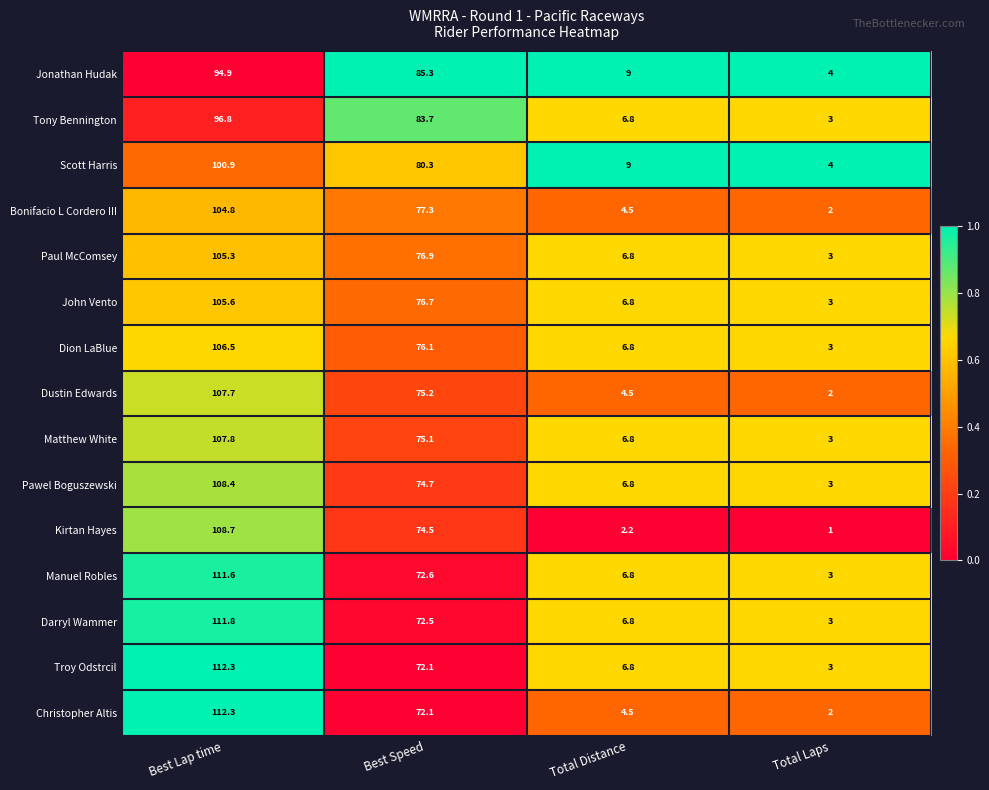

What is the highest value of the Matthew White series?

107.8